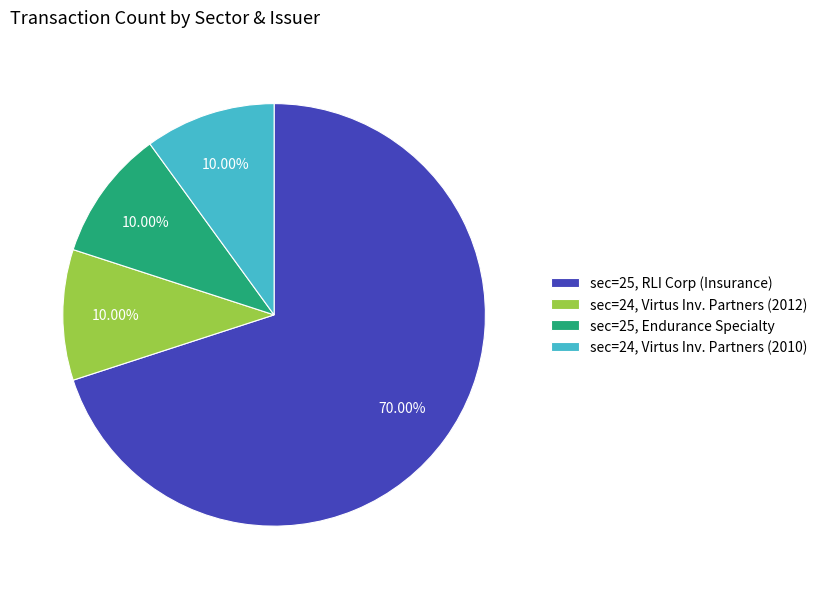

Does any single category account for the majority?

Yes